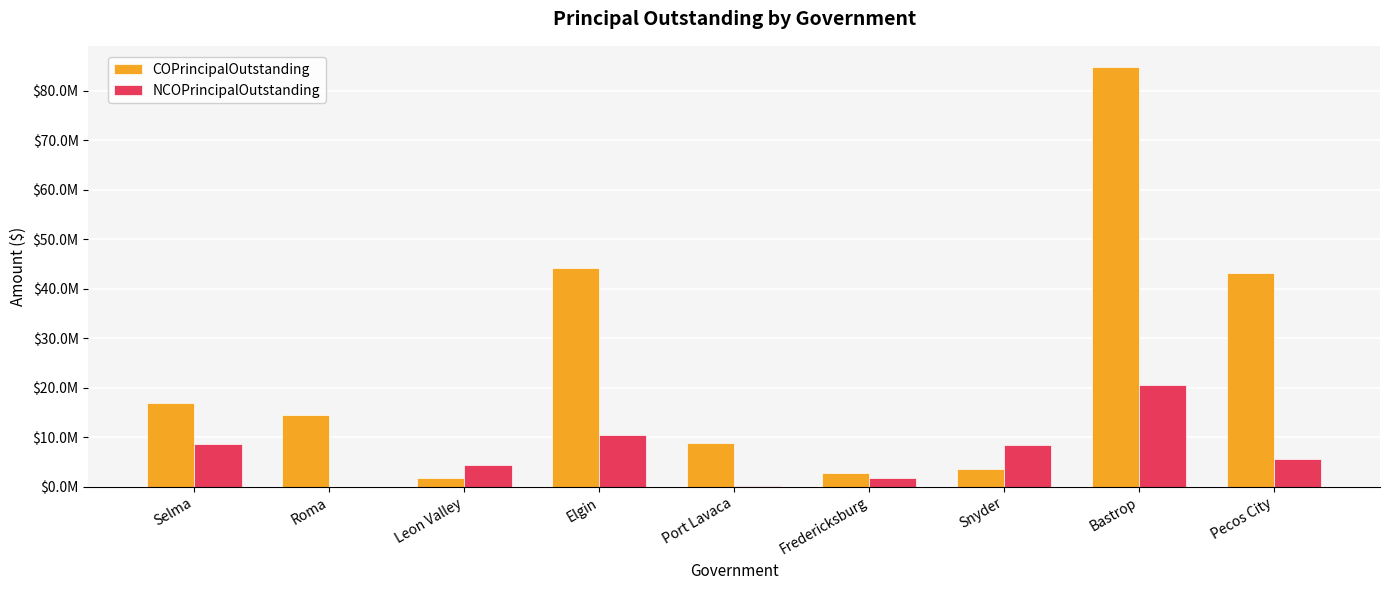

What is the label of the 2nd bar from the left?

Roma